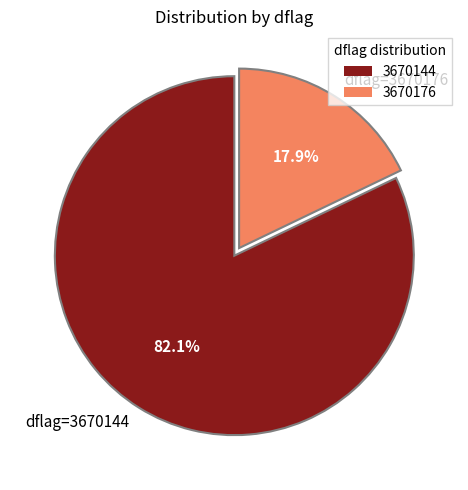

Is the sum of dflag=3670144 and dflag=3670176 greater than half?

Yes